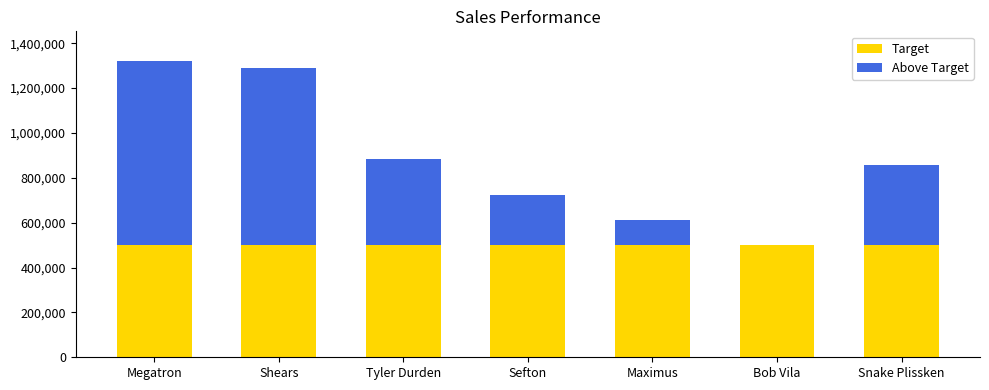

Reading left to right, list the values for the Target series.

Megatron=500000	Shears=500000	Tyler Durden=500000	Sefton=500000	Maximus=500000	Bob Vila=500000	Snake Plissken=500000